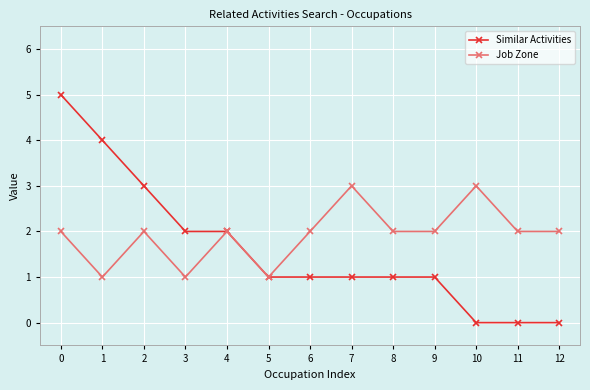

The Job Zone series shows 3 at 4. True or false?

False